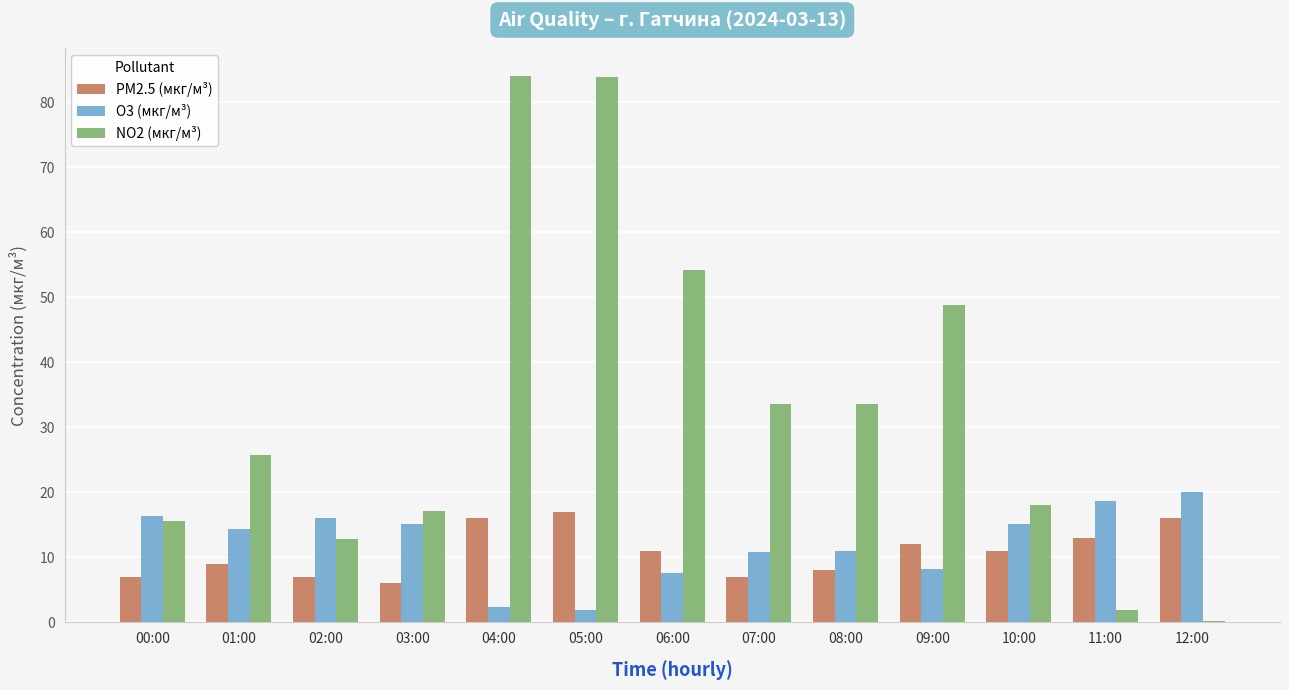

How many values in the O3 (мкг/м³) series exceed 14?

7